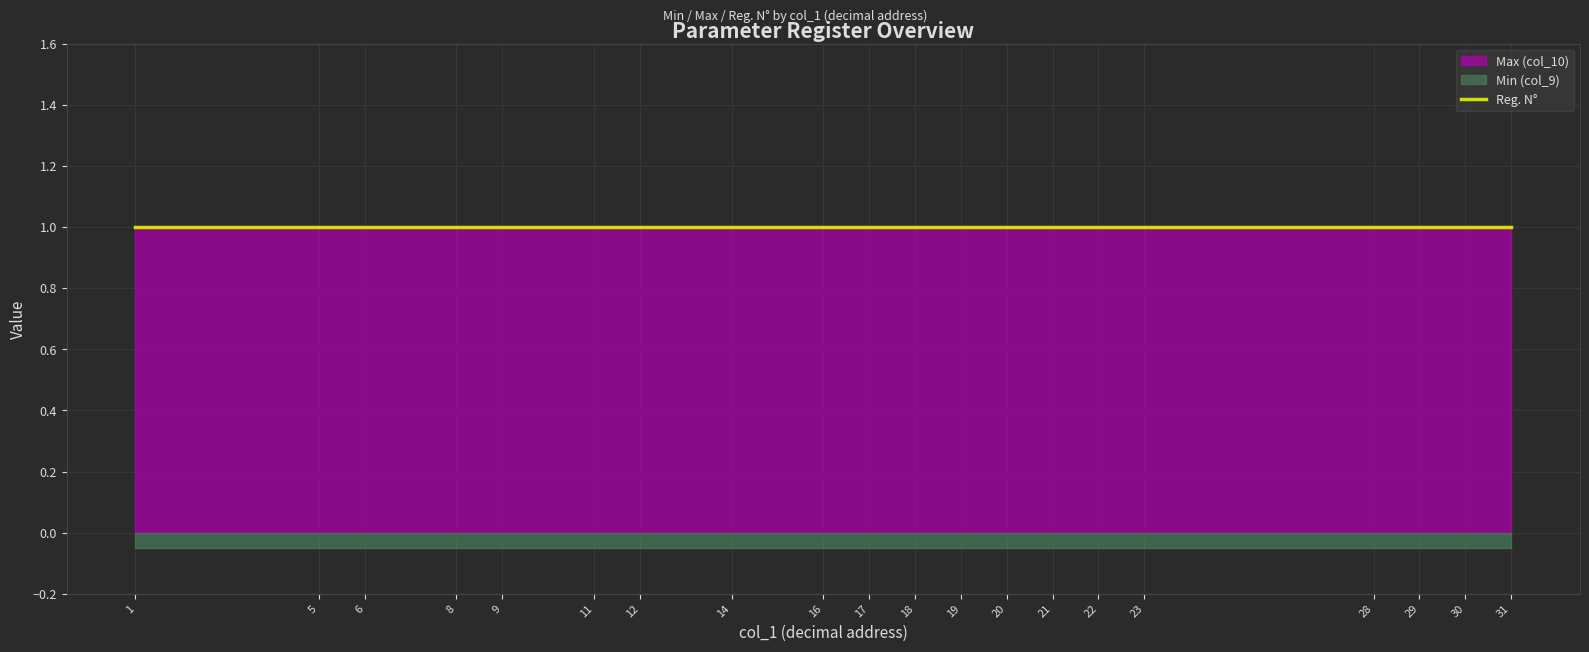

True or false: Max (col_10) and Reg. No cross at least once.

False